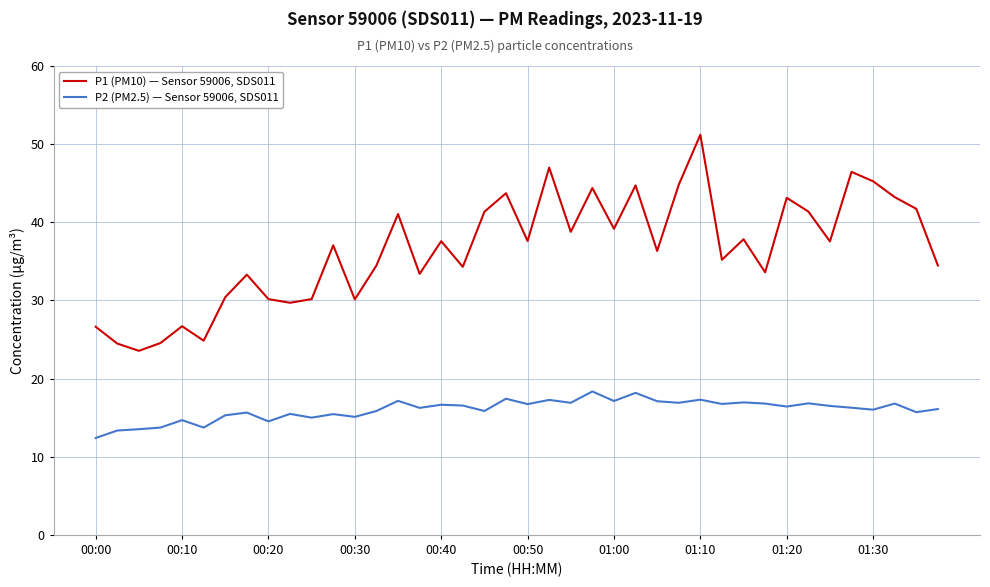

What is the highest value of the P2 (PM2.5) — Sensor 59006, SDS011 series?

18.4